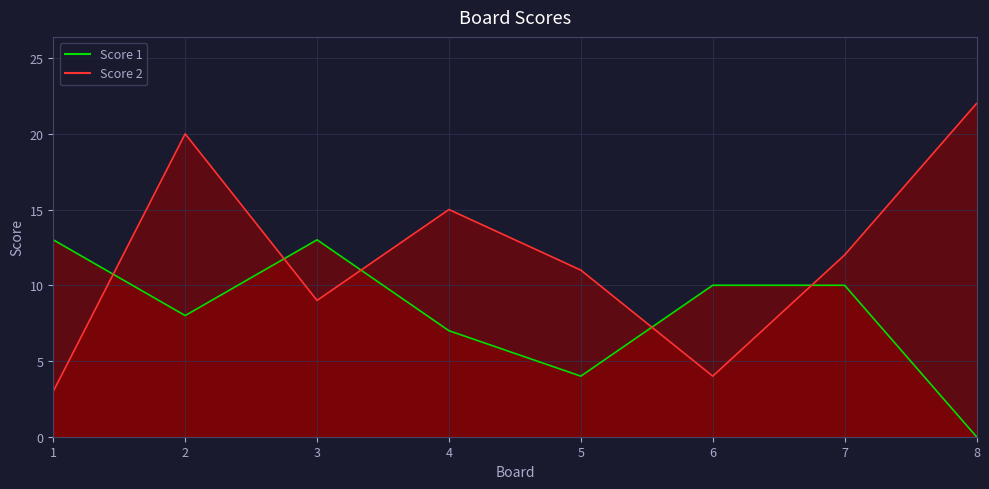

Which category has the highest value across all series?

8